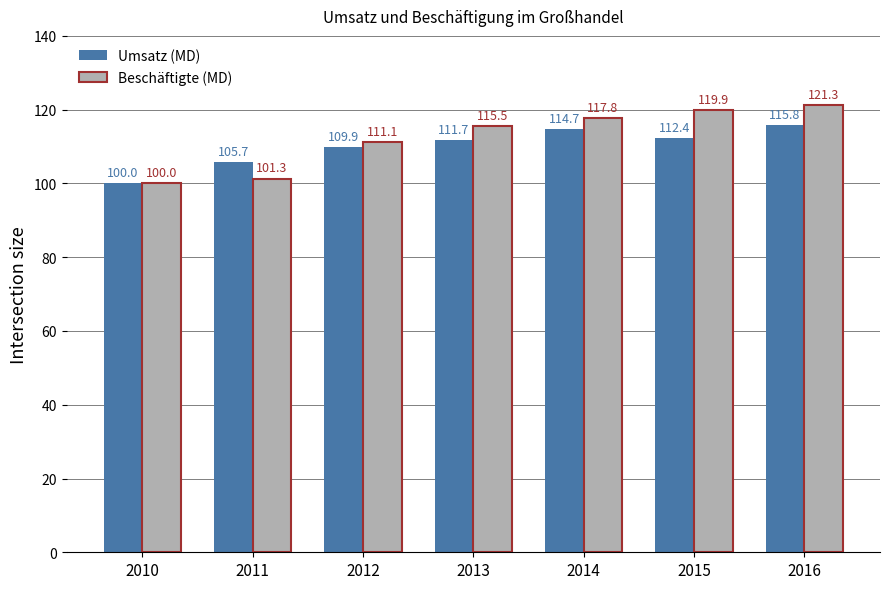

How many groups of bars are there?

7